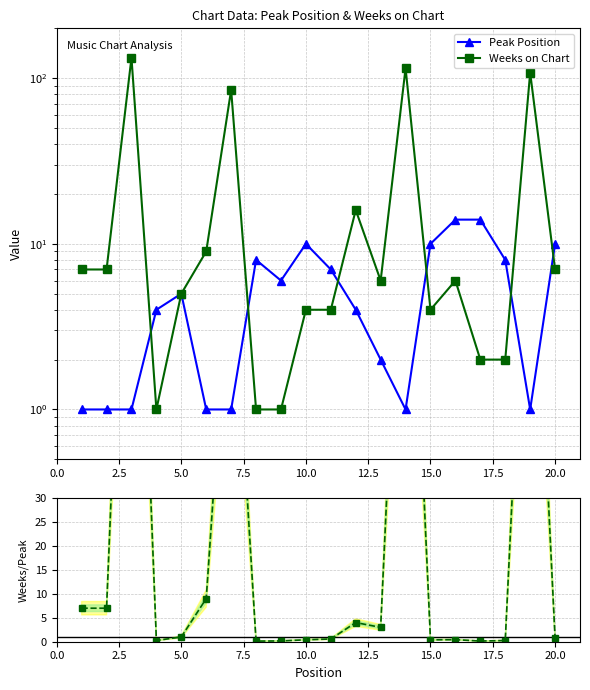

True or false: Peak Position and Weeks/Peak ratio cross at least once.

True